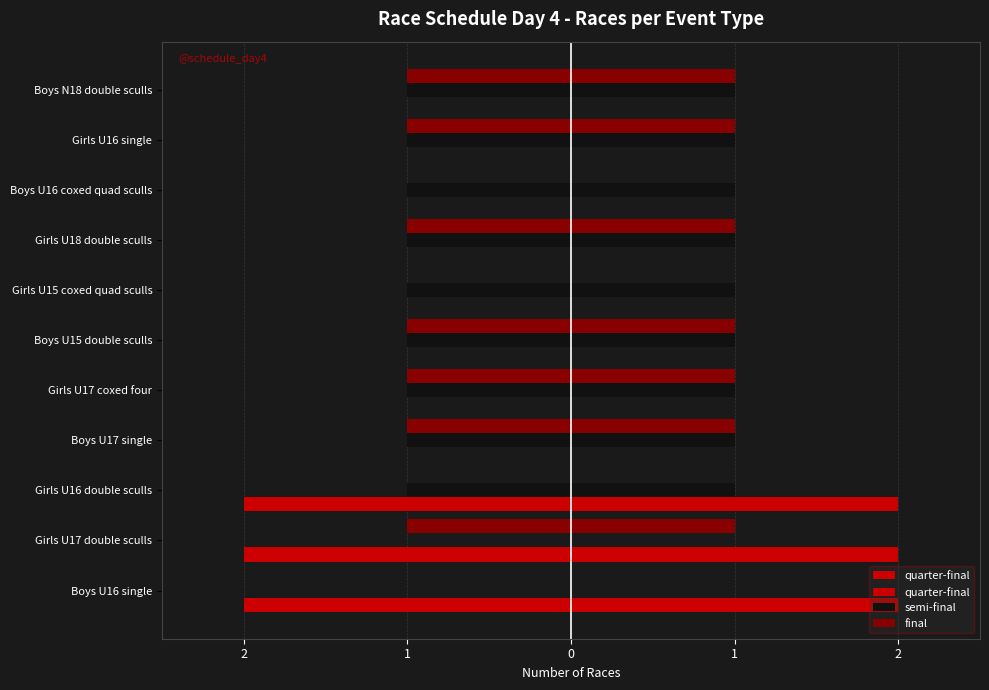

What is the sum of all quarter-final values?

6